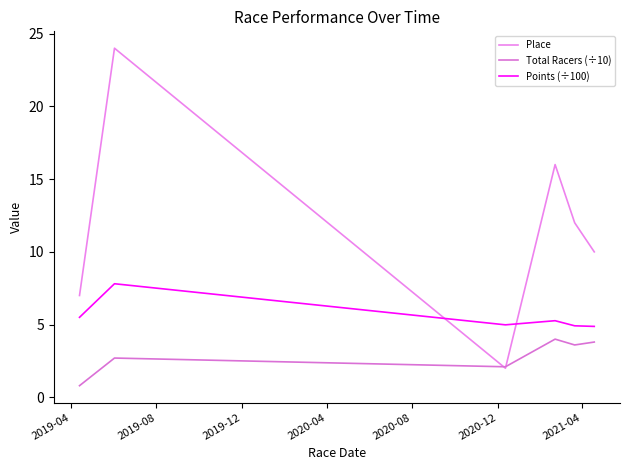

In Place, how many points are higher than both neighbors (excluding endpoints)?

2